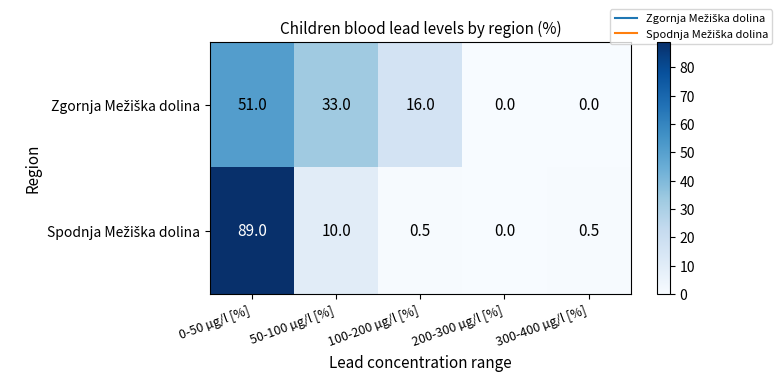

At how many categories does at least one series exceed 61?

1